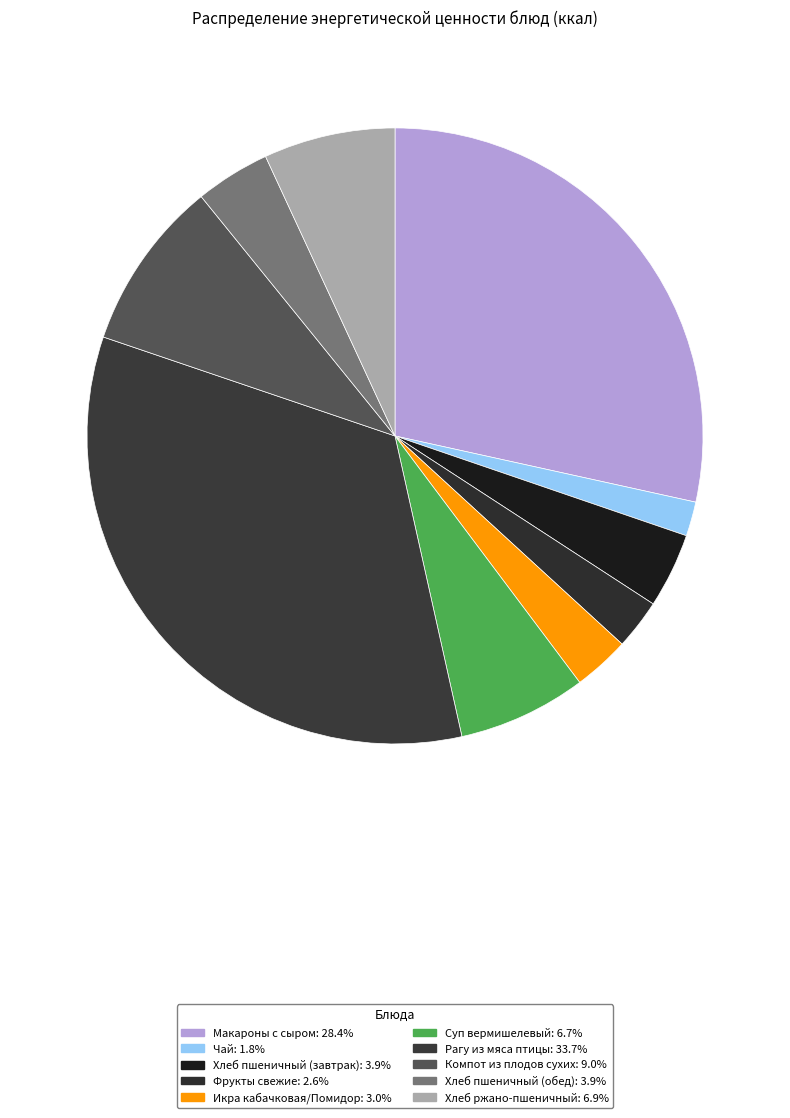

To the nearest percent, what portion does Хлеб ржано-пшеничный represent?

7%